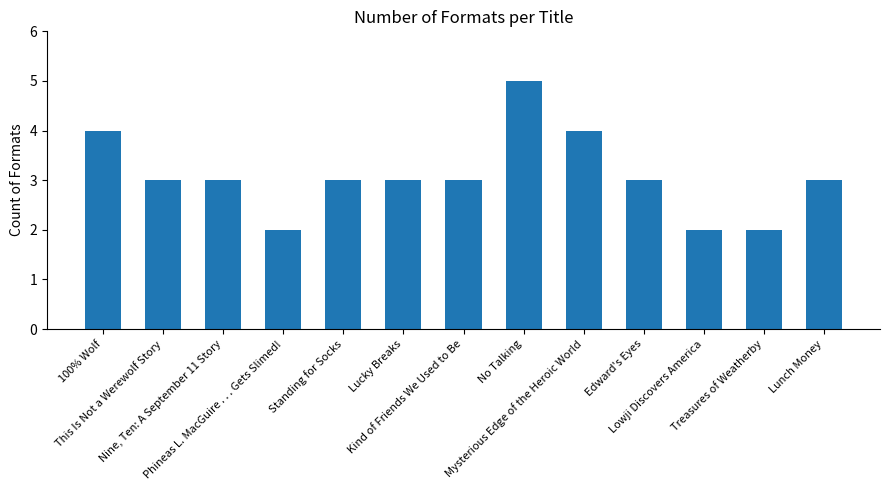

How many data points does each series have?

13